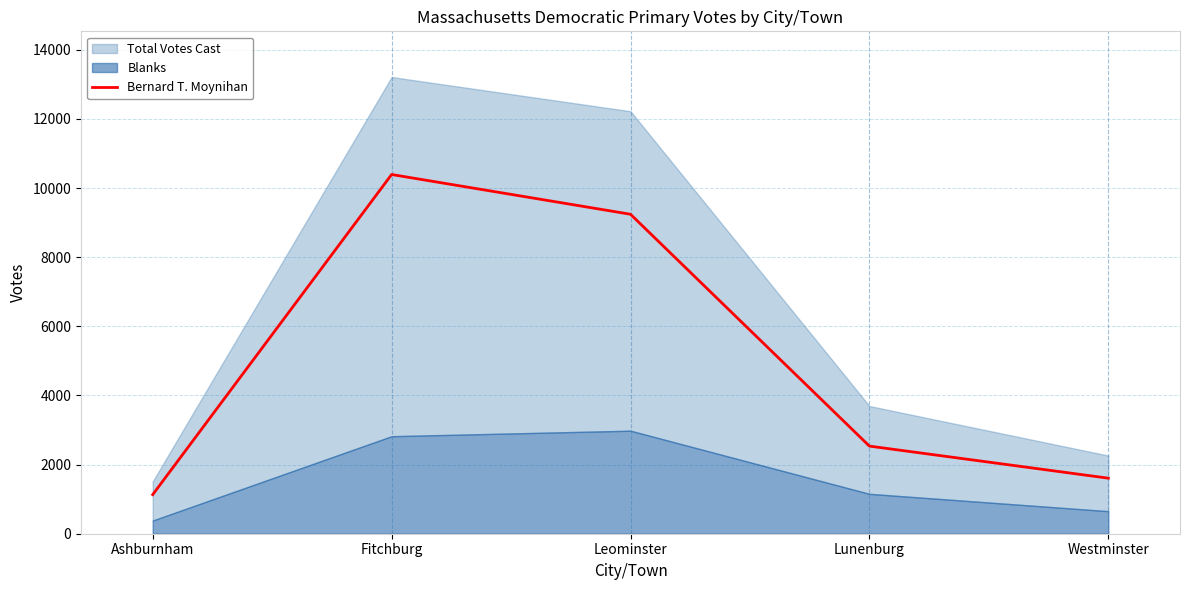

What is the average value?

4982